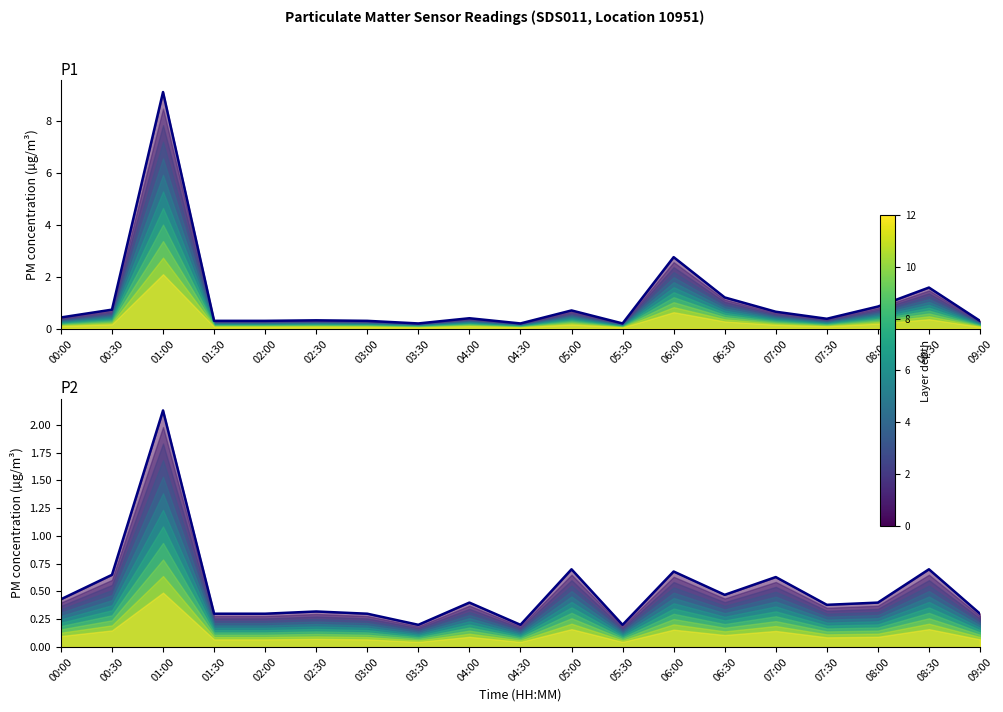

Which series has the largest total across all categories?

P1